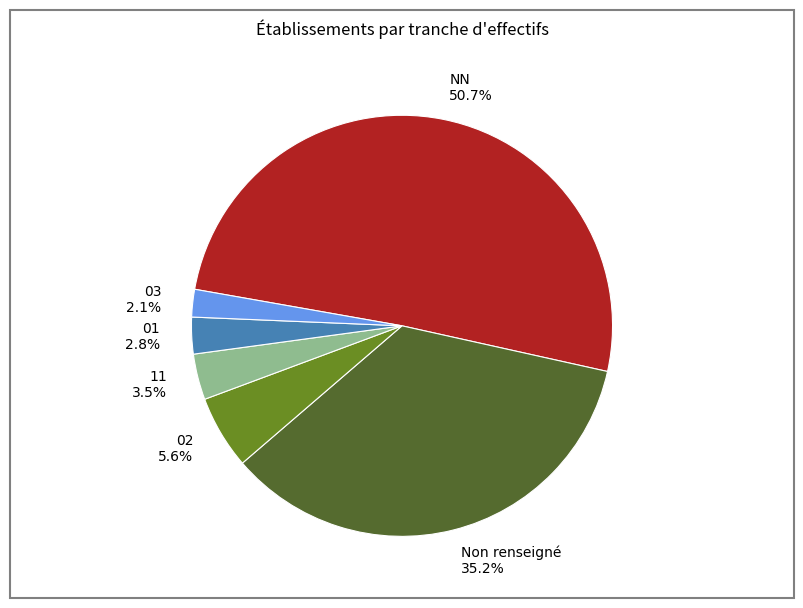

What percentage do Non renseigné 35.2% and 03 2.1% together represent?

37.3%